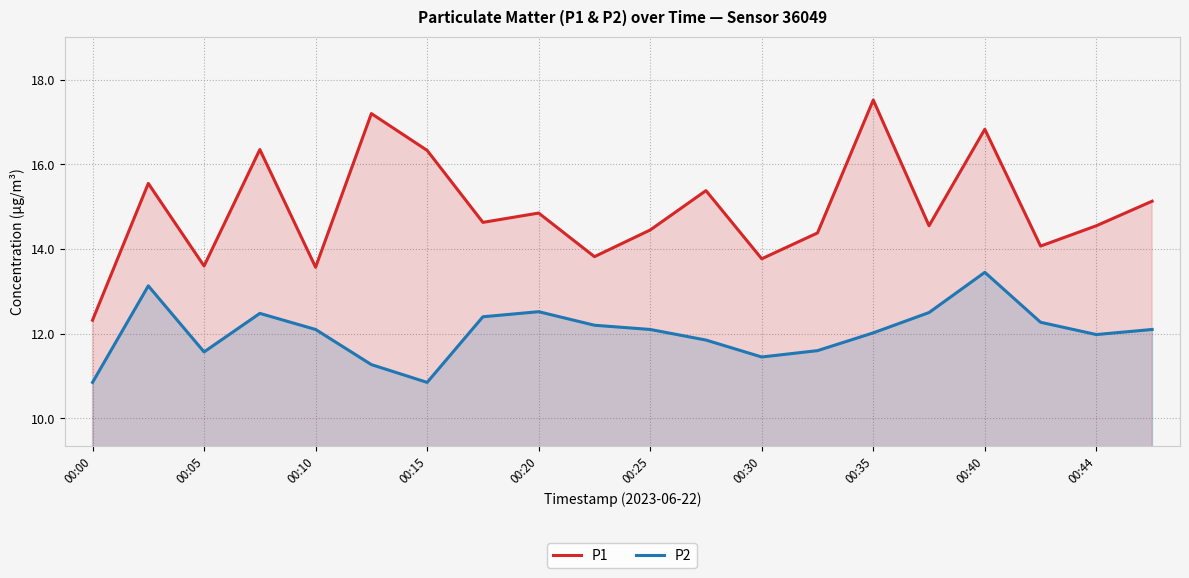

Reading right to left, extract all data points from this chart.

P1: 15.1	14.6	14.1	16.8	14.6	17.5	14.4	13.8	15.4	14.4	13.8	14.8	14.6	16.3	17.2	13.6	16.4	13.6	15.6	12.3
P2: 12.1	12.0	12.3	13.4	12.5	12.0	11.6	11.4	11.8	12.1	12.2	12.5	12.4	10.8	11.3	12.1	12.5	11.6	13.1	10.8